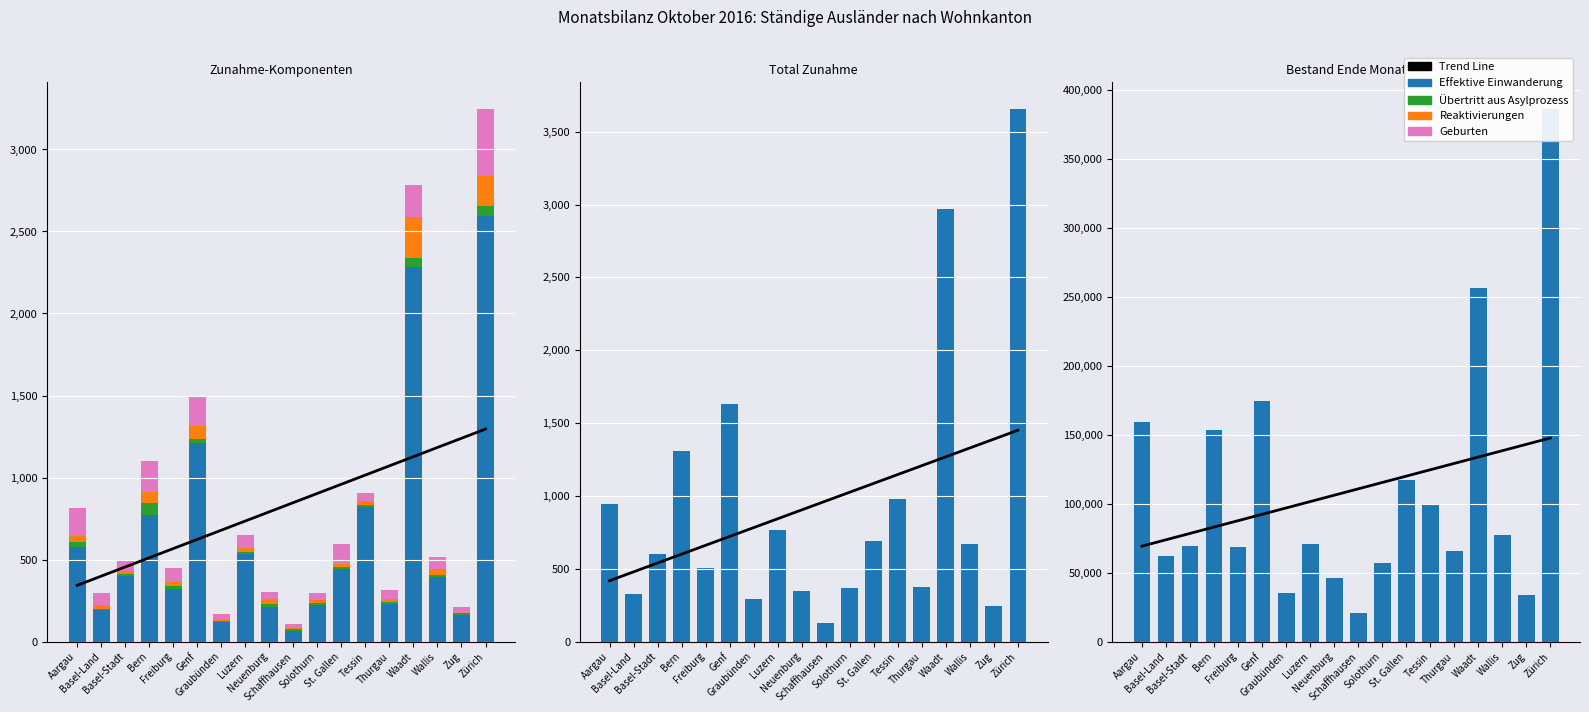

Reading right to left, transcribe all the data shown in this chart.

Bestand Ende Monat: 386118	33924	76901	256537	65571	99377	117010	57076	20516	45837	70720	35296	174035	68387	153378	69026	61775	159290
Total Zunahme: 3656	241	670	2970	376	981	691	370	130	350	769	291	1633	508	1306	603	323	945
Effektive Einwanderung: 2595	164	395	2284	227	823	443	222	67	211	532	118	1209	319	769	402	190	574
Übertritt aus Asylprozess: 63	7	11	57	16	10	12	12	7	17	15	6	26	17	77	8	7	32
Reaktivierungen: 179	5	35	250	16	21	19	17	7	33	22	11	80	29	63	22	24	40
Geburten: 410	35	72	190	53	52	120	47	23	43	82	35	181	84	191	63	77	166